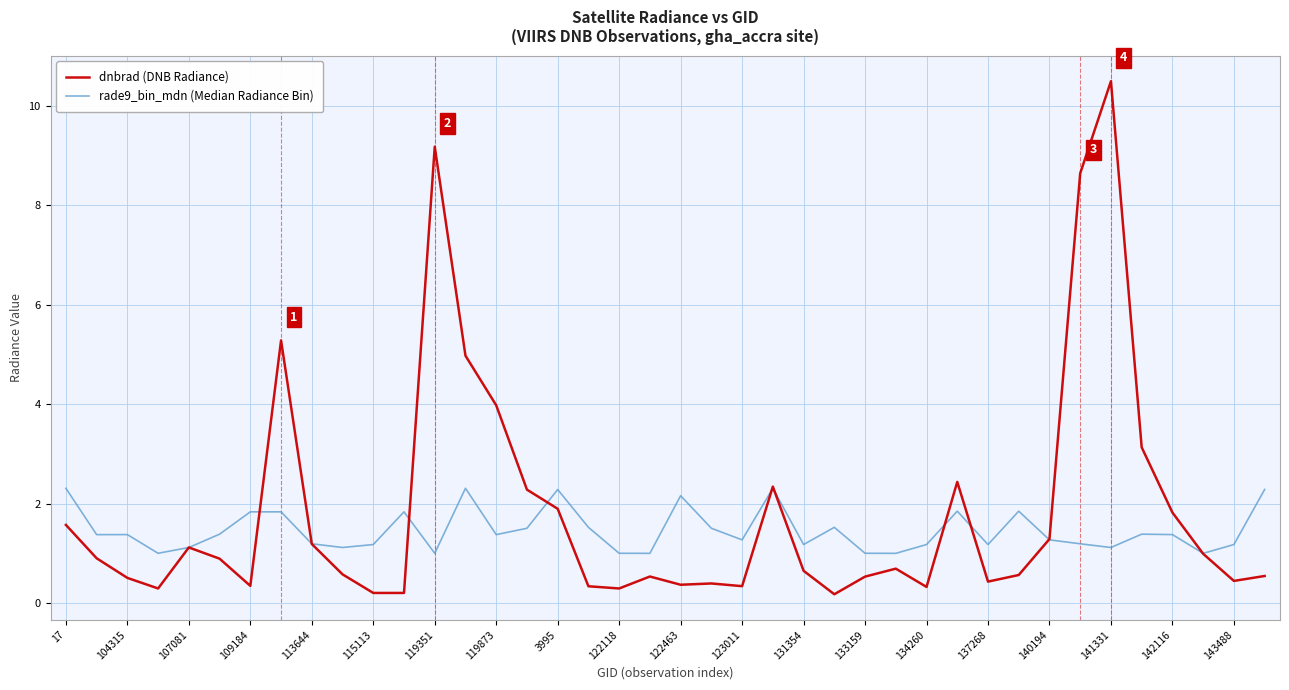

Which series has the largest range (max minus min)?

dnbrad (DNB Radiance)